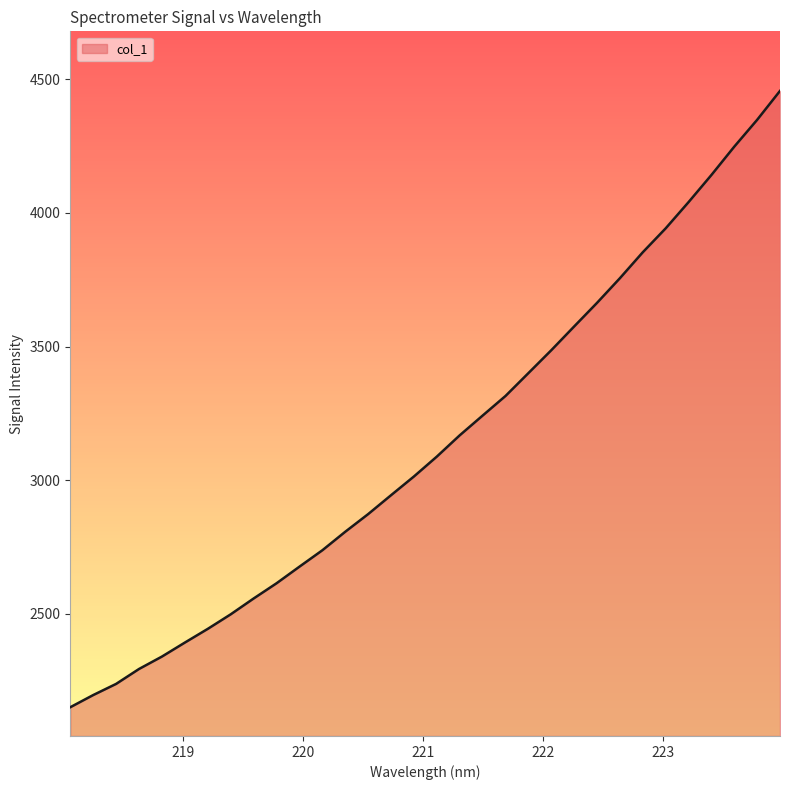

How many lines are shown in the chart?

1